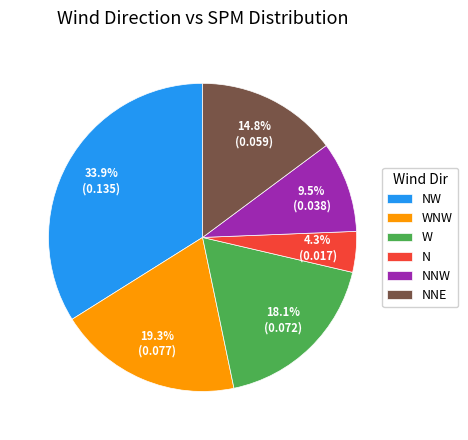

Combined, do N and NW account for over 50%?

No